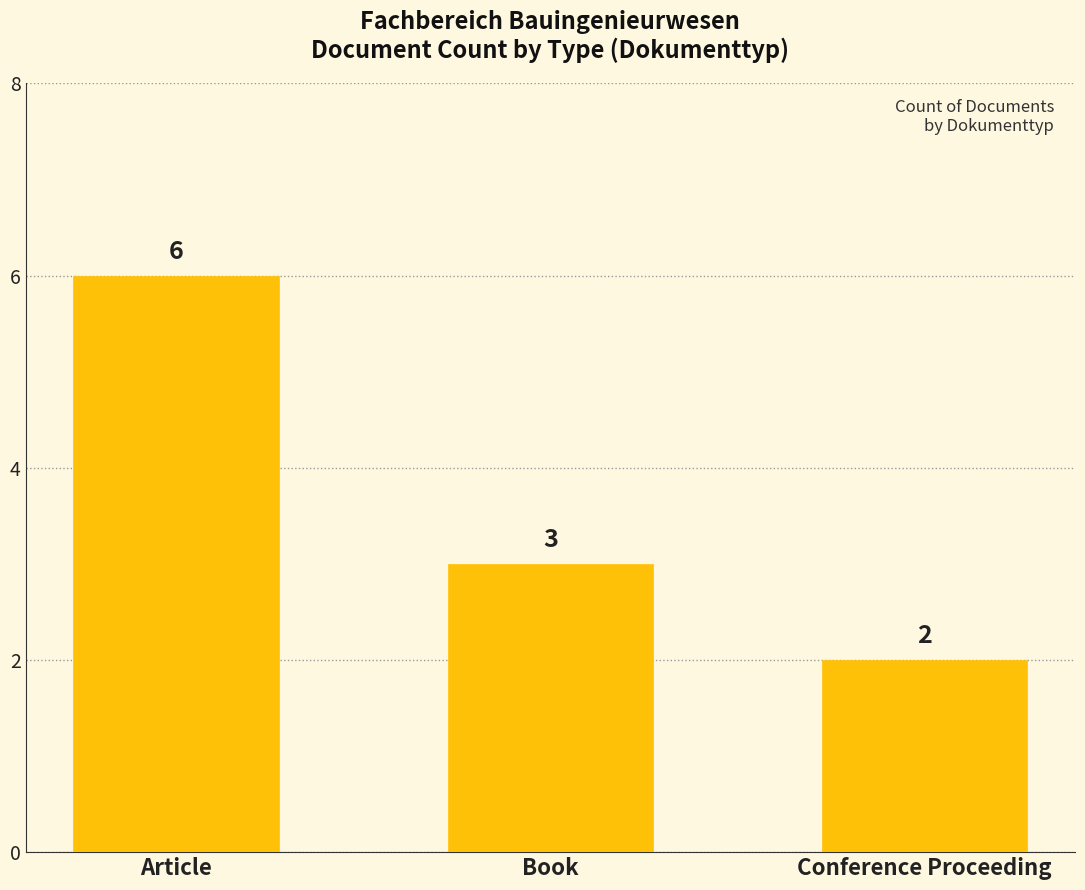

Reading left to right, list all the values displayed in this chart.

Article=6	Book=3	Conference Proceeding=2